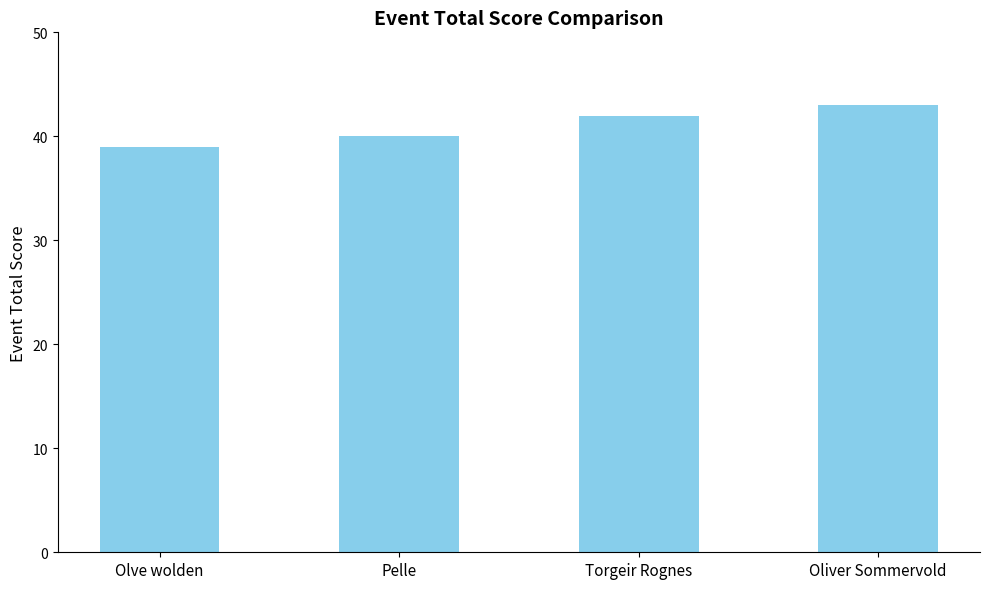

Are the bars horizontal?

No